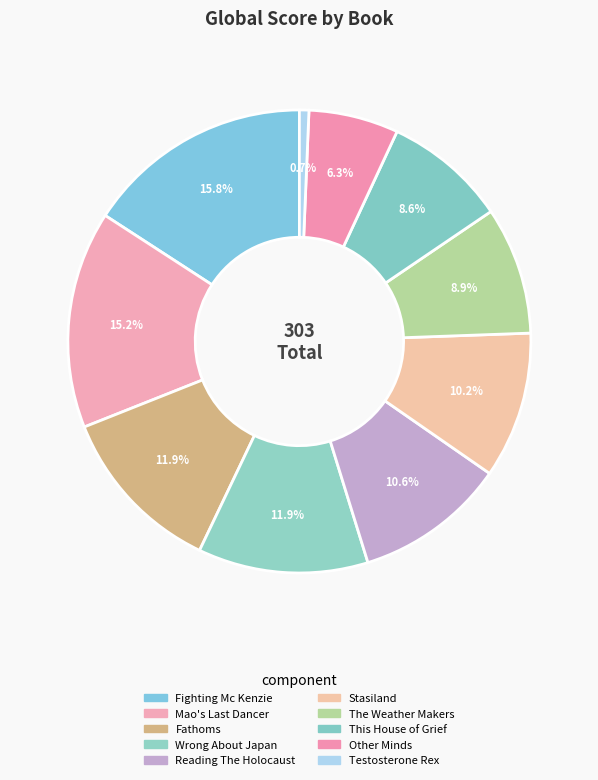

How many segments does this pie chart have?

10